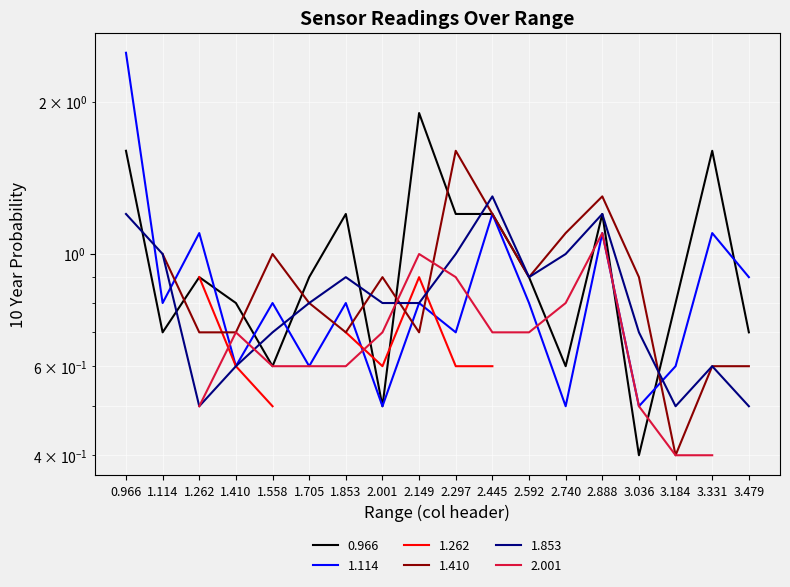

What is the label of the 3rd point from the left?

1.262